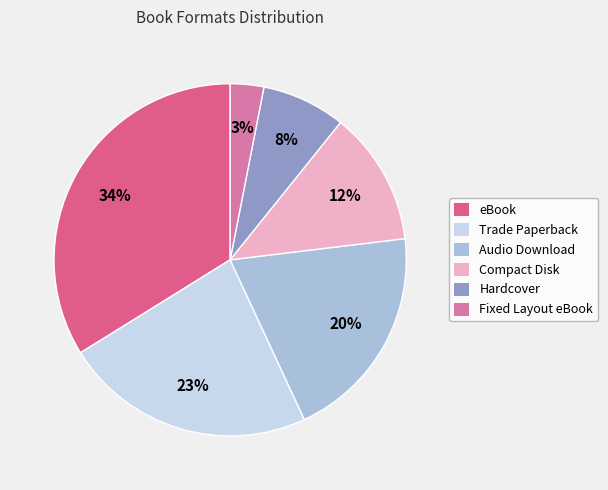

Do Compact Disk and Fixed Layout eBook together represent more than half of the pie?

No